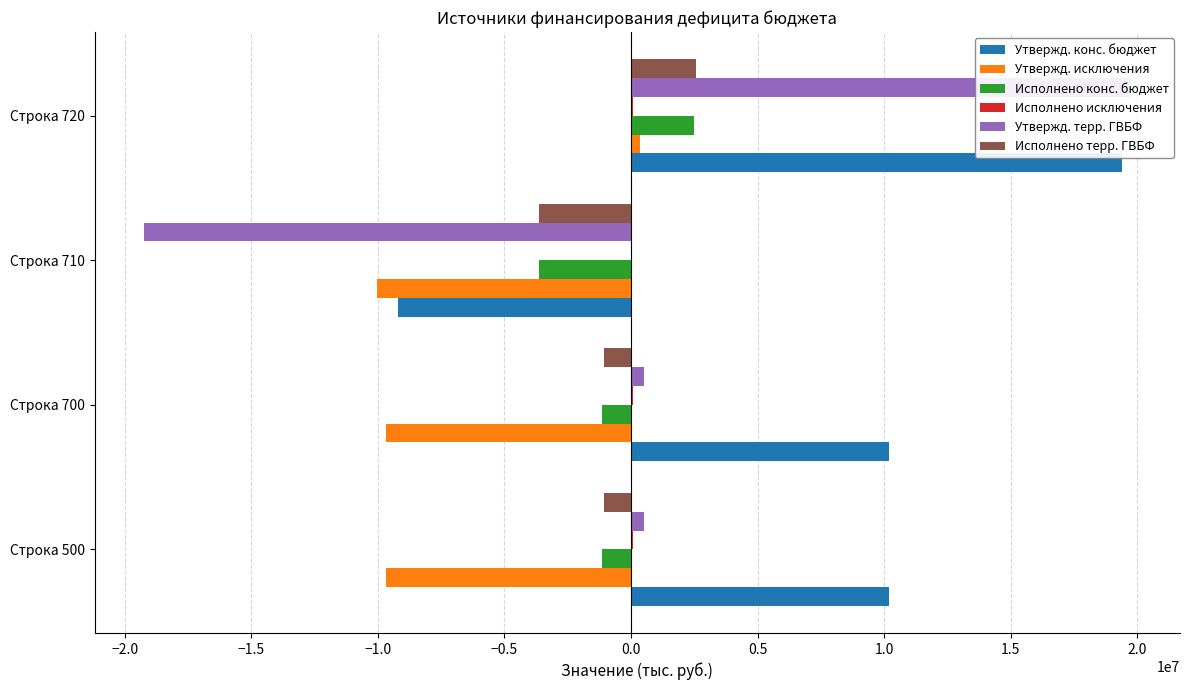

What is the lowest value of the Исполнено конс. бюджет series?

-3629657.4